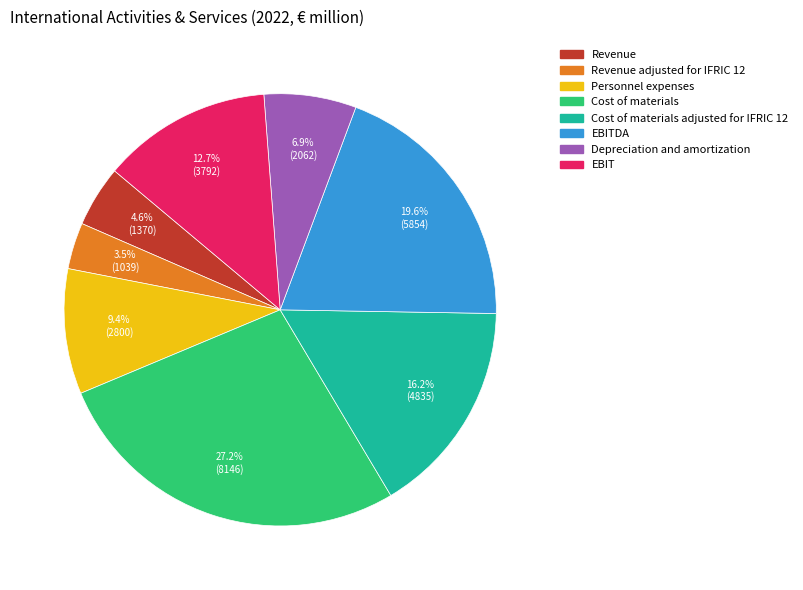

Is there any slice that represents more than half of the pie?

No